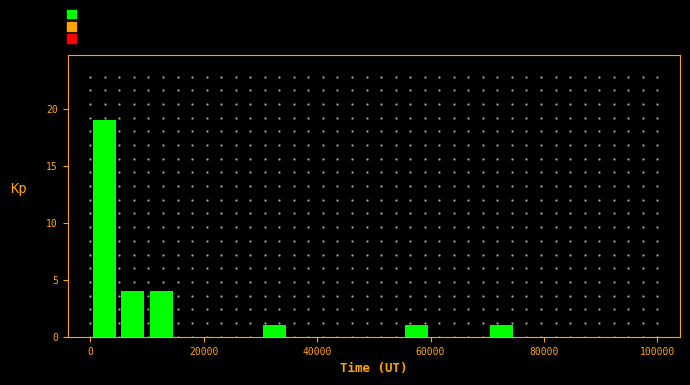

Read against the x-axis, roughly where is the centre of the tallest bar?

2000